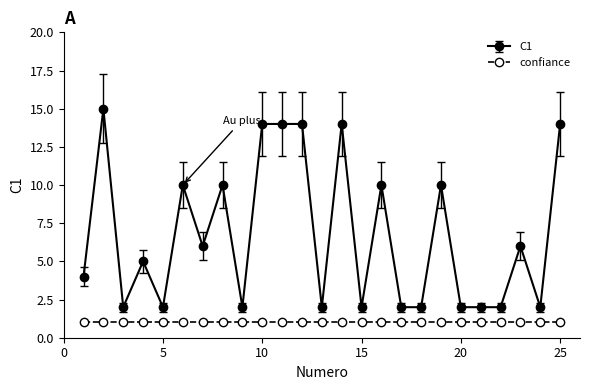

At how many categories does at least one series exceed 12?

6